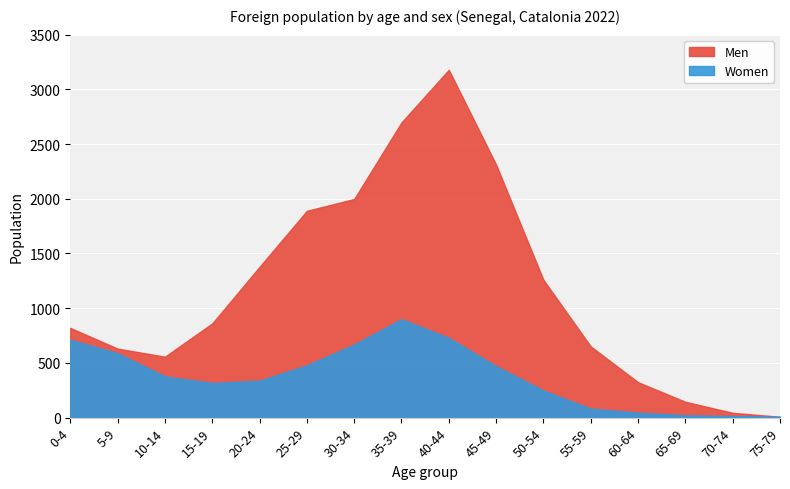

What is the sum of the Women values at 70-74 and 75-79?

23